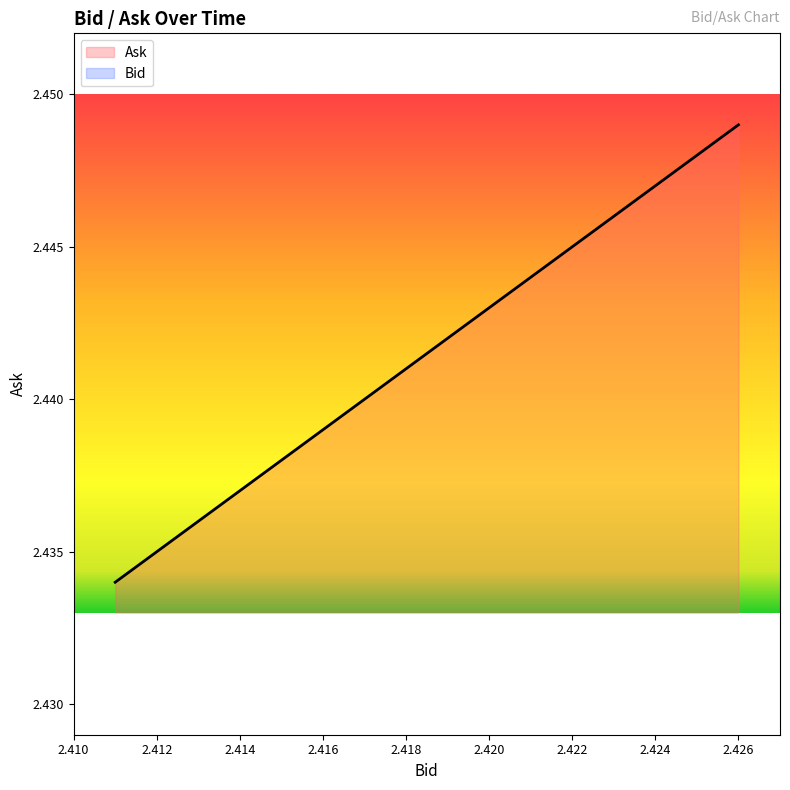

What is the total value across all series at 2.416?

4.9